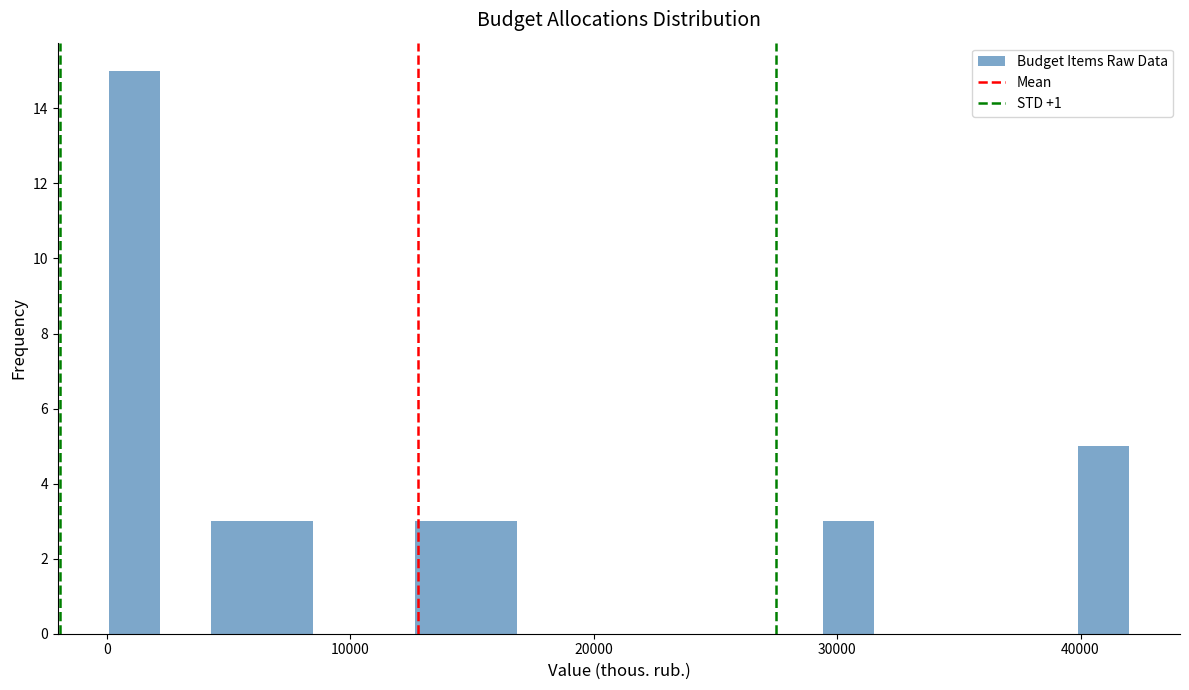

Read against the x-axis, roughly where is the centre of the tallest bar?

1000